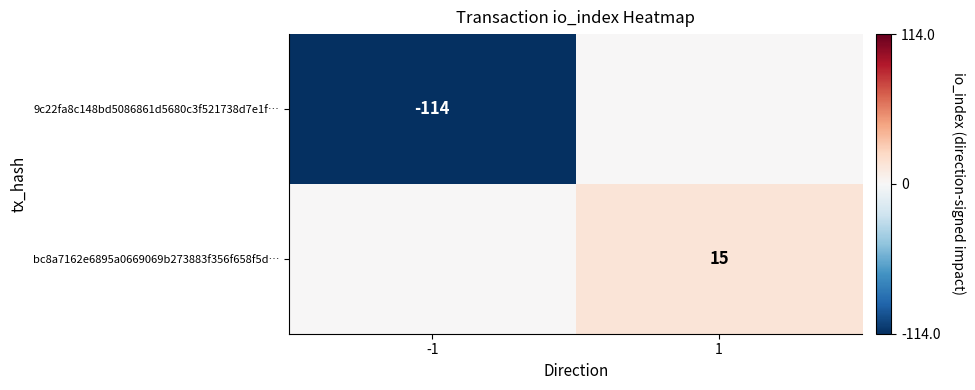

The 9c22fa8c148bd5086861d5680c3f521738d7e1f… series shows -56 at -1. True or false?

False